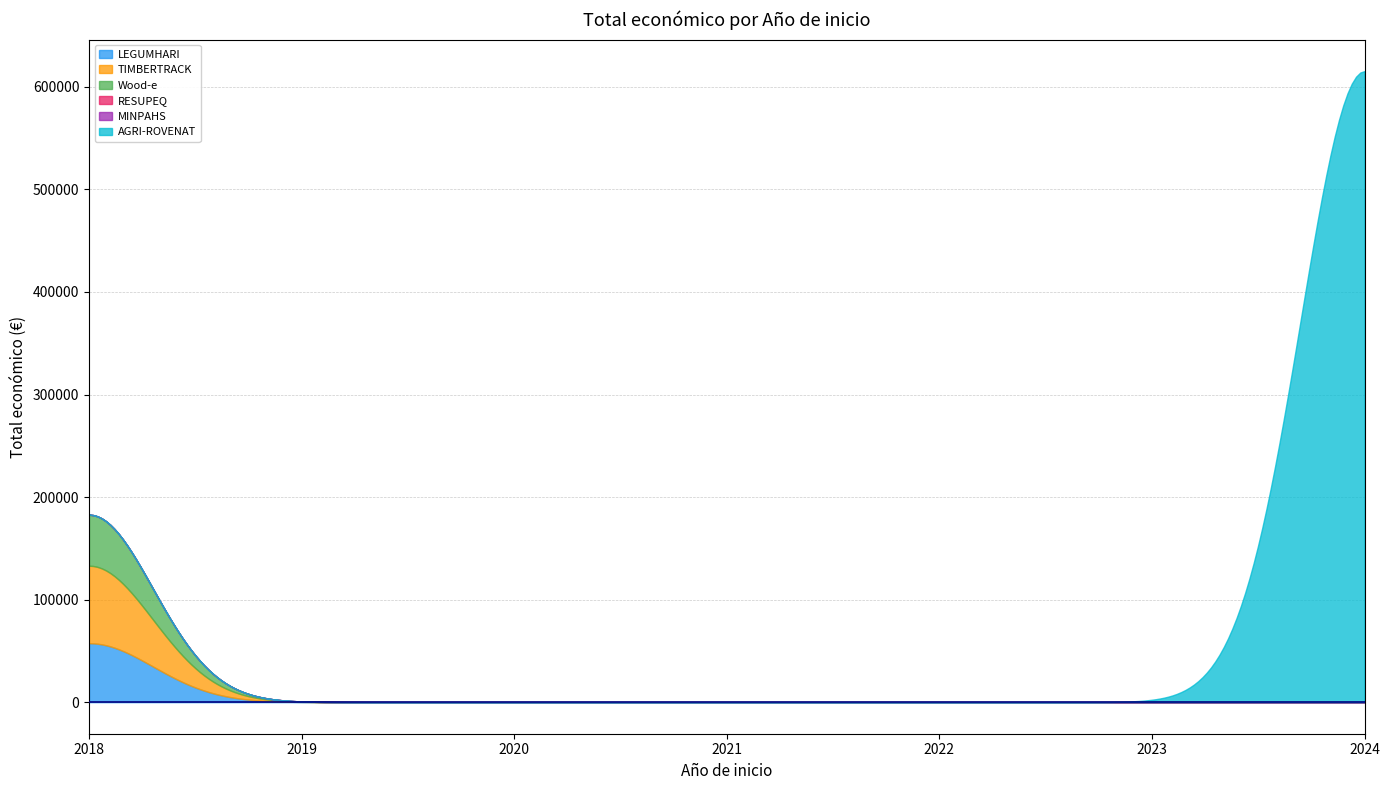

Reading left to right, extract all data points from this chart.

2018=57500	2024=615375	2018=75575	2019=0	2019=0	2018=49750